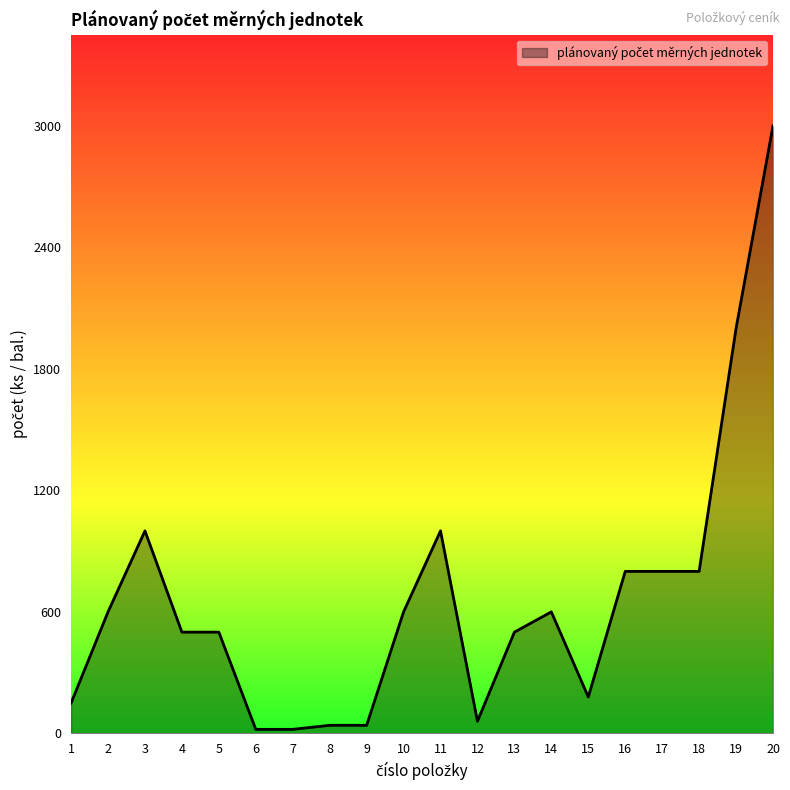

What is the maximum value shown in the chart?

3000